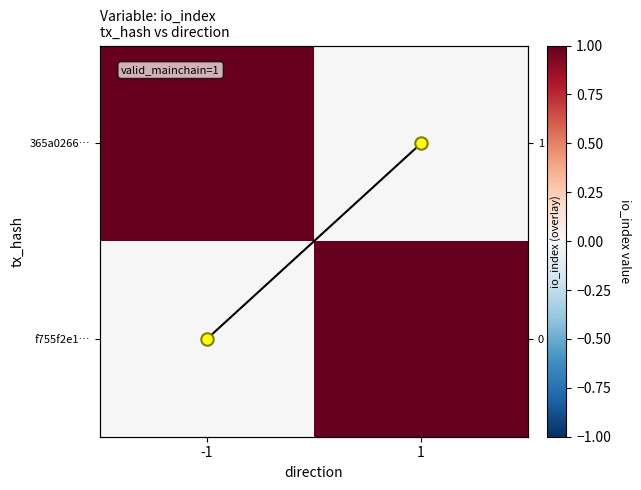

True or false: 365a0266… has a value of 1 at -1.

True